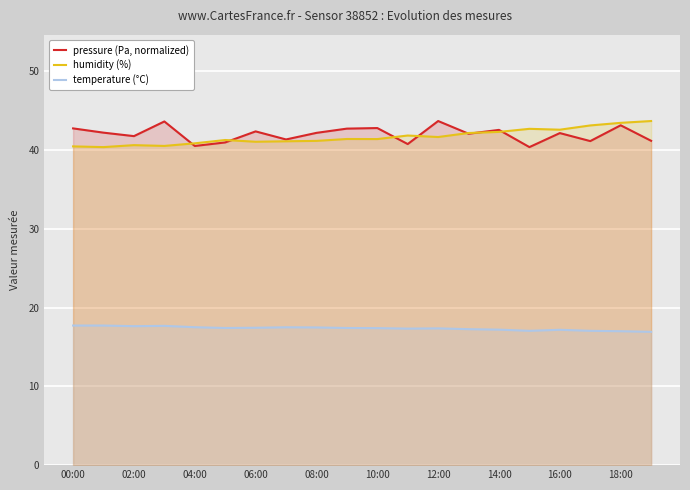

Is it true that temperature (°C) equals 10.3 at 16:00?

False